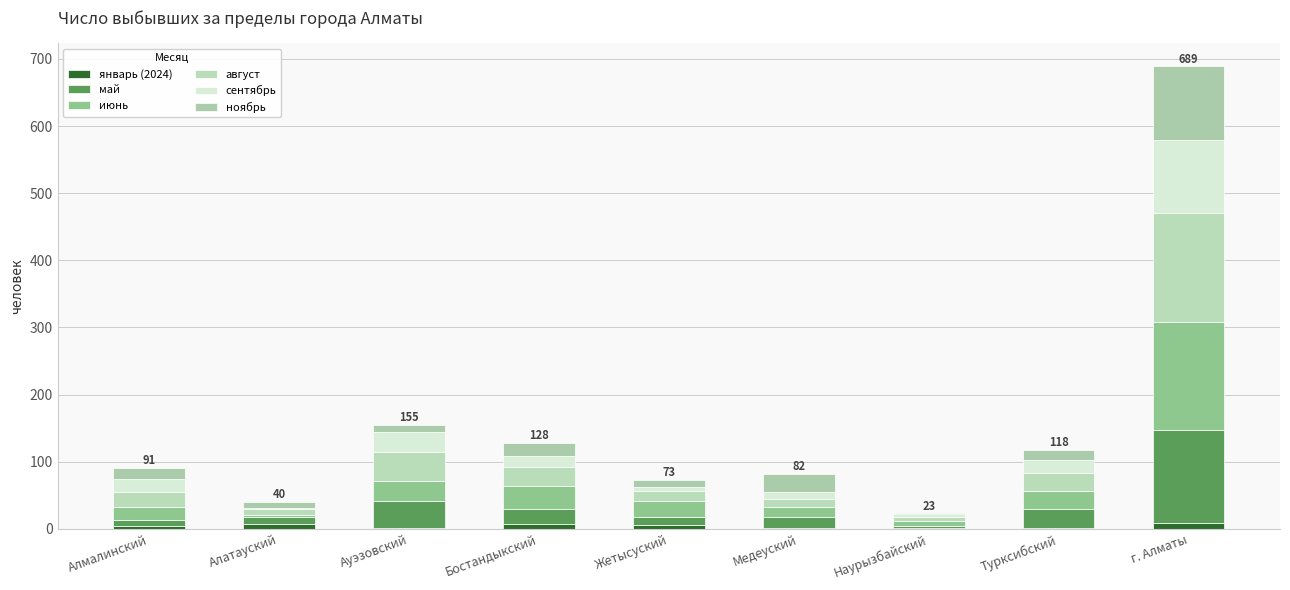

Which series has the widest spread of values?

июнь